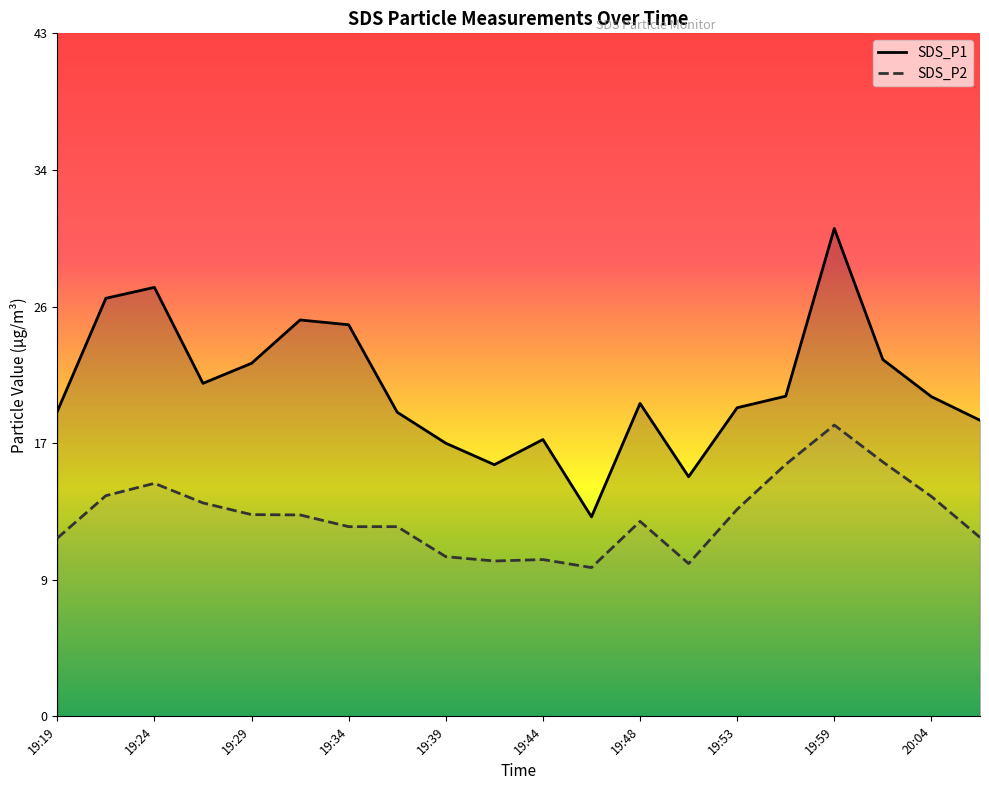

Where does the SDS_P2 series first go above 12?

19:21